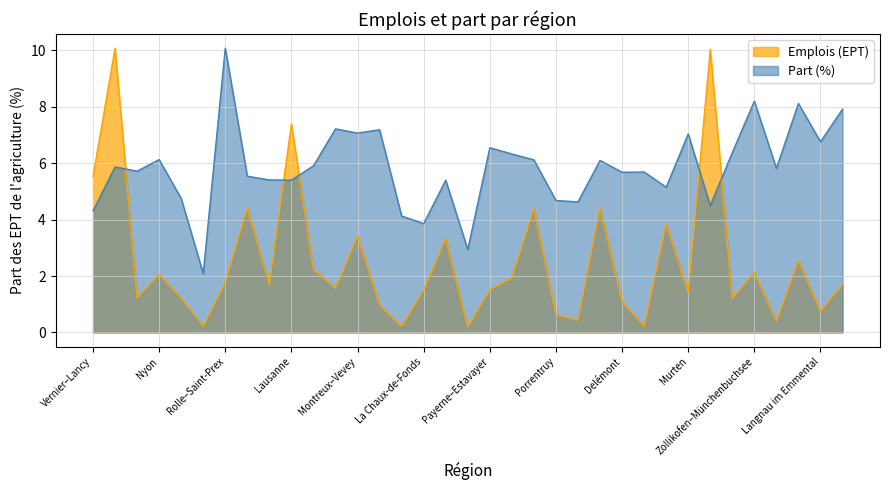

Does the chart have visible grid lines?

Yes